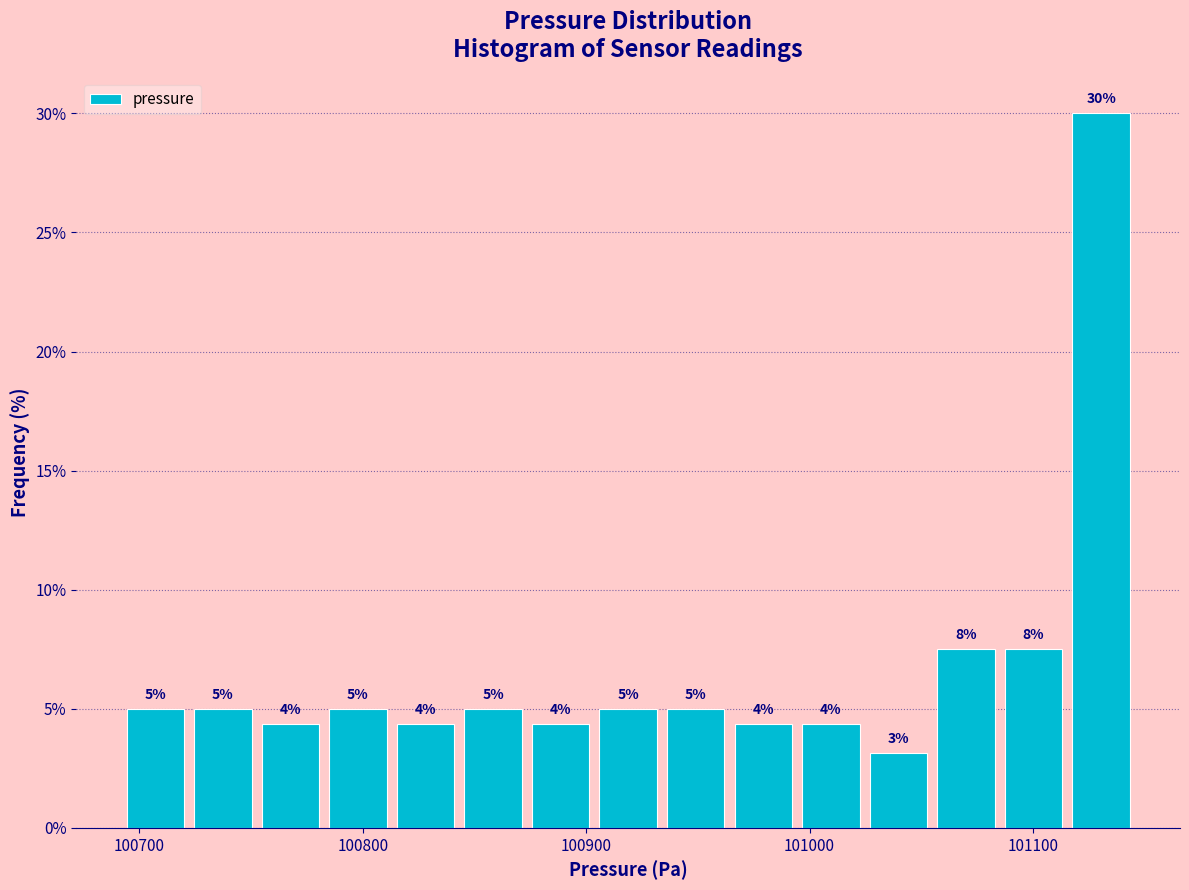

Around what value on the x-axis is the tallest bar? Give the approximate position of its centre, as read against the axis.

101130